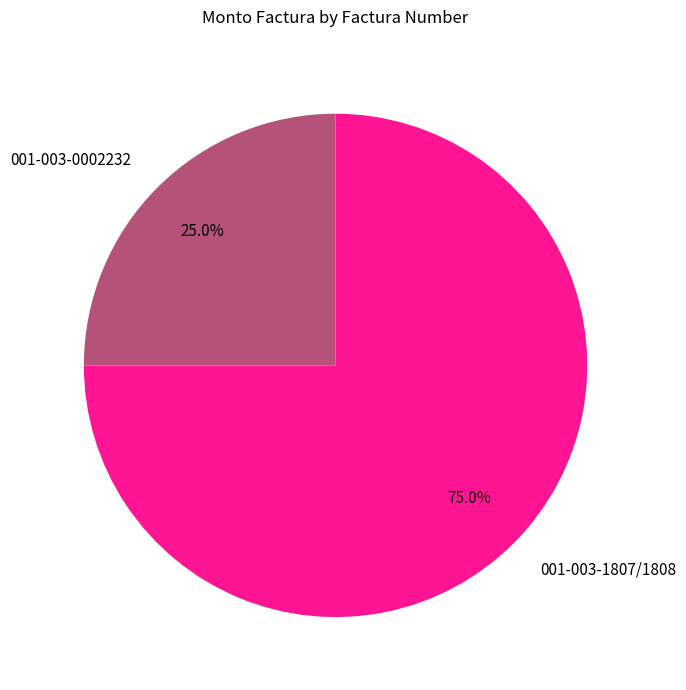

What is the majority slice?

001-003-1807/1808